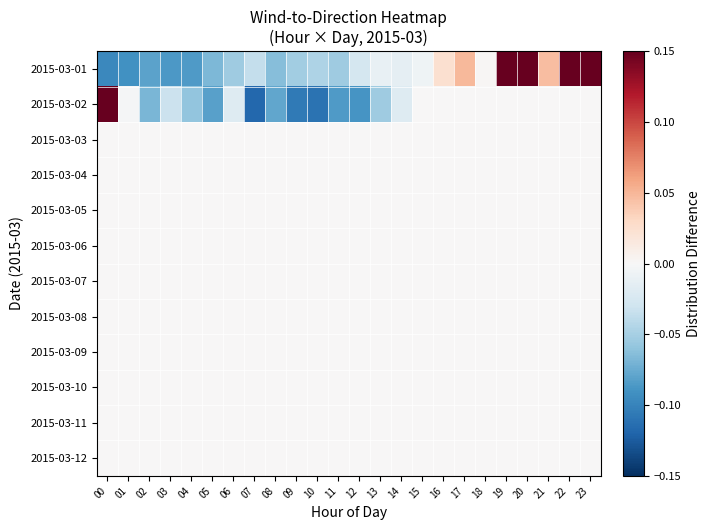

What is the total value across all series at 08?

-0.1